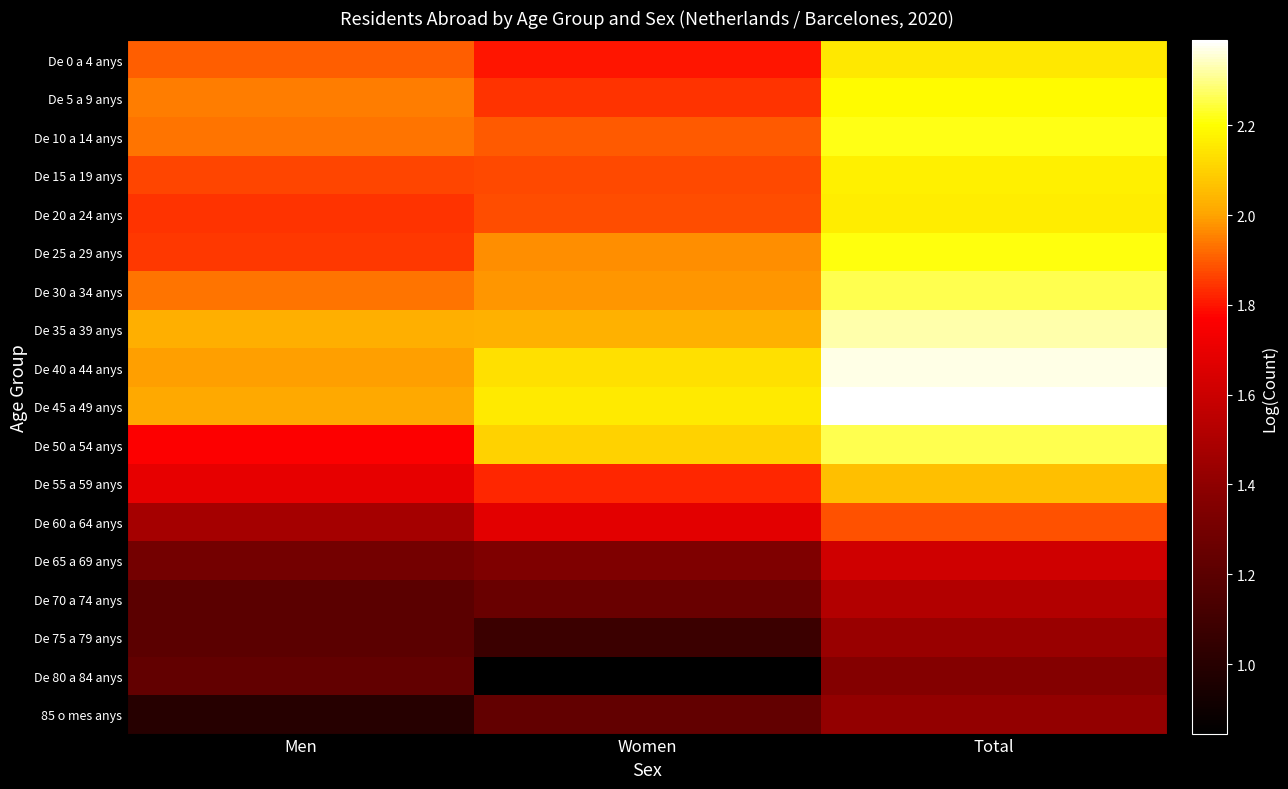

List the series in order of their peak value, highest first.

De 45 a 49 anys, De 40 a 44 anys, De 35 a 39 anys, De 50 a 54 anys, De 30 a 34 anys, De 10 a 14 anys, De 25 a 29 anys, De 5 a 9 anys, De 15 a 19 anys, De 20 a 24 anys, De 0 a 4 anys, De 55 a 59 anys, De 60 a 64 anys, De 65 a 69 anys, De 70 a 74 anys, De 75 a 79 anys, 85 o mes anys, De 80 a 84 anys